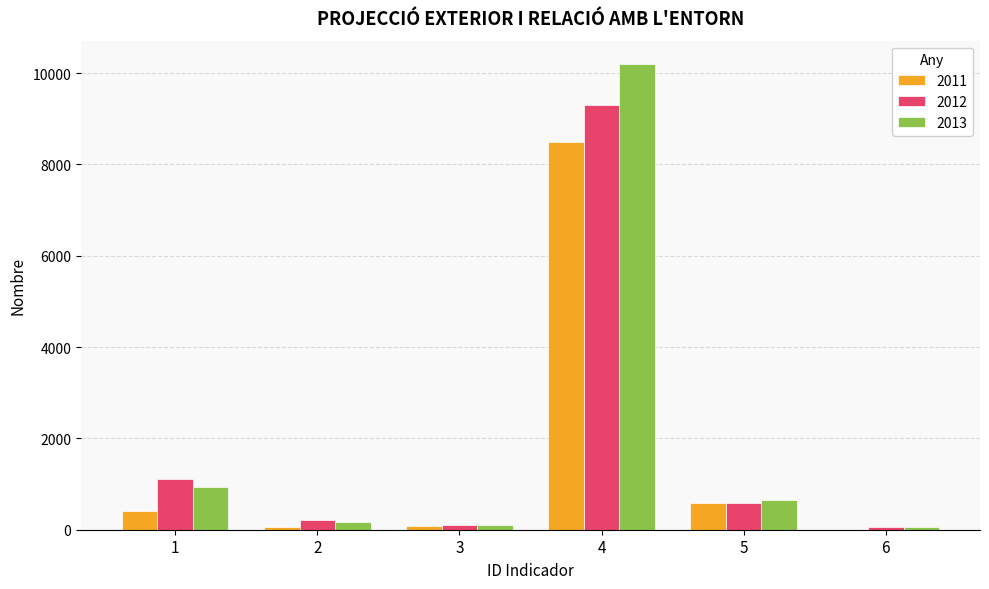

What is the sum of the 2012 values at 5 and 2?

795